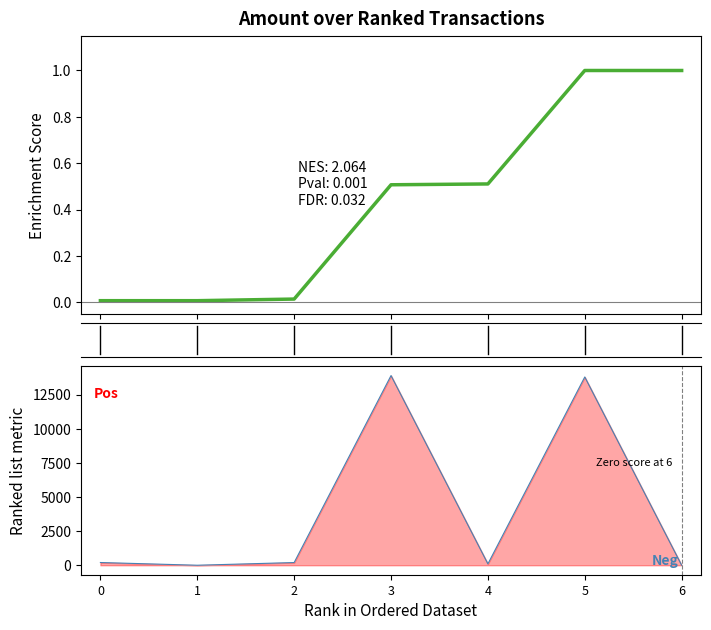

What is the sum of all Enrichment Score values?

3.0